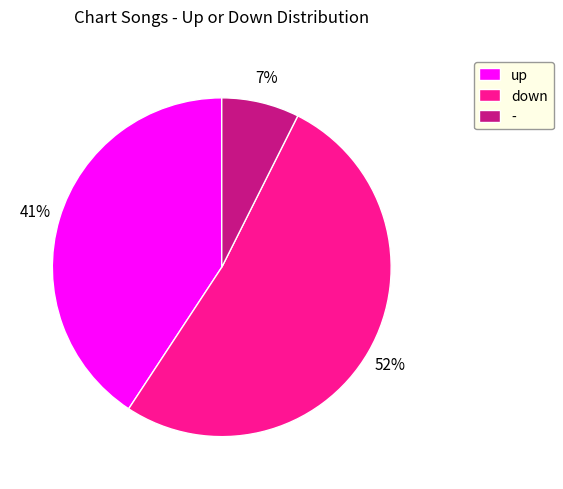

To the nearest percent, what is the average slice percentage?

33%